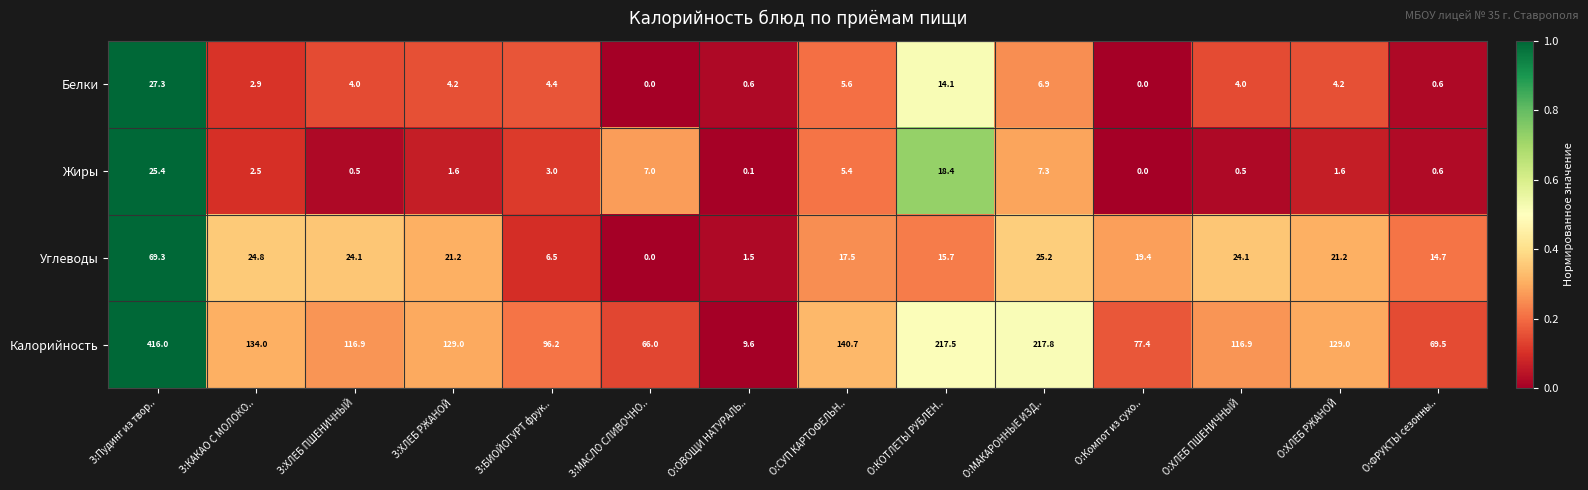

The Калорийность series shows 106.2 at О:ФРУКТЫ сезонны... True or false?

False